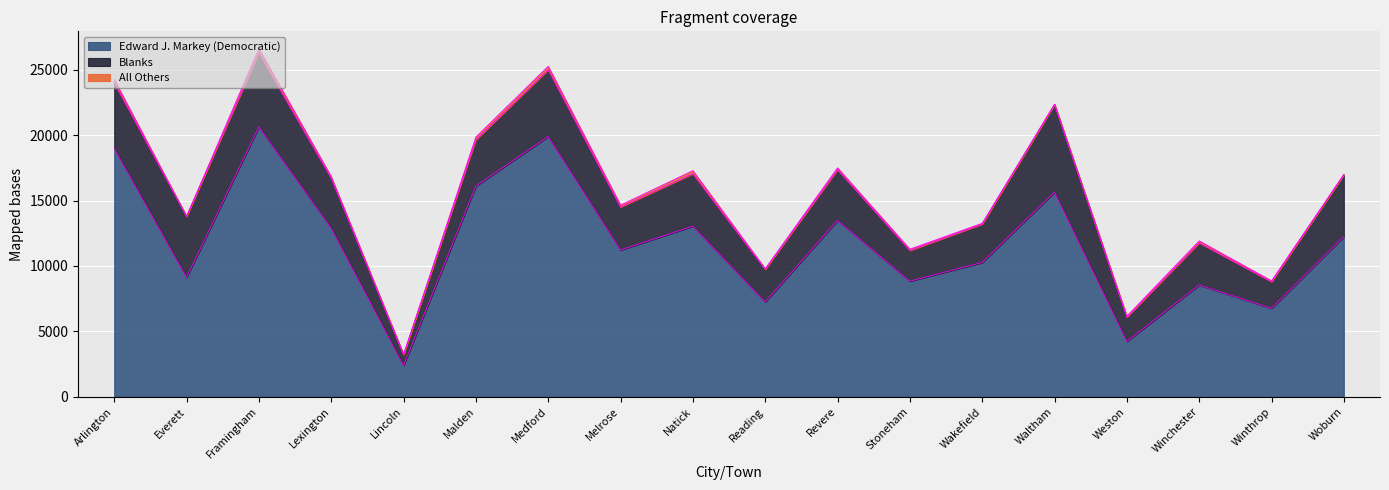

Between Lincoln and Everett, which is larger?

Everett